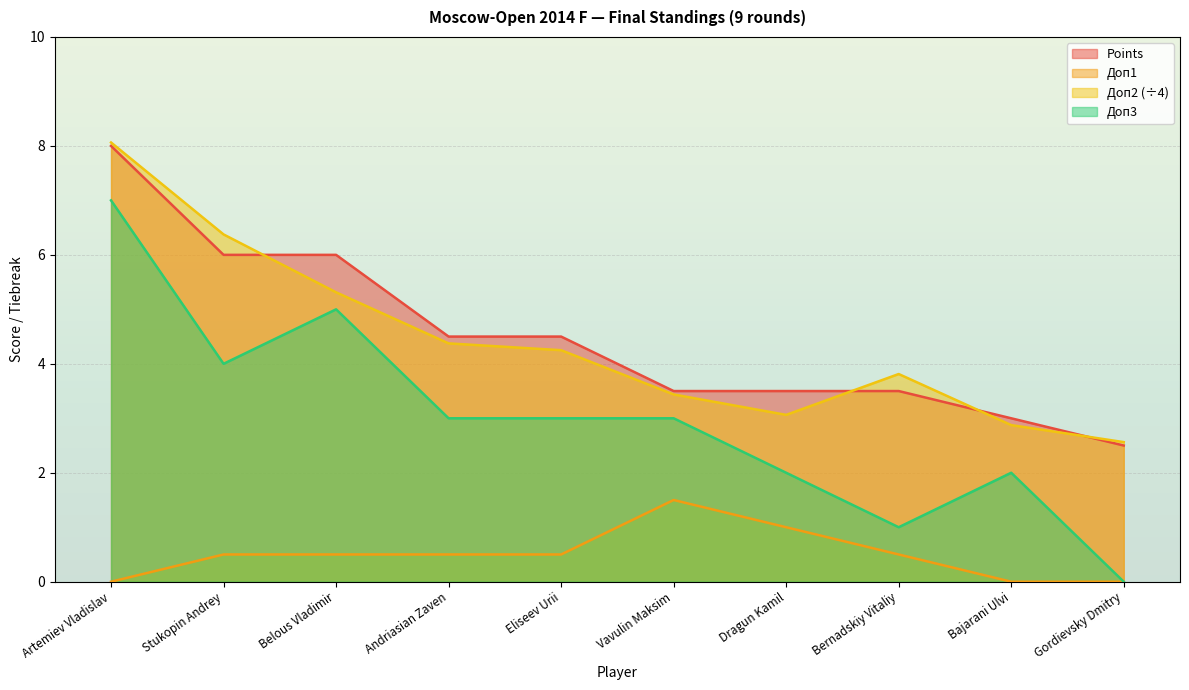

At how many categories does at least one series exceed 2?

10